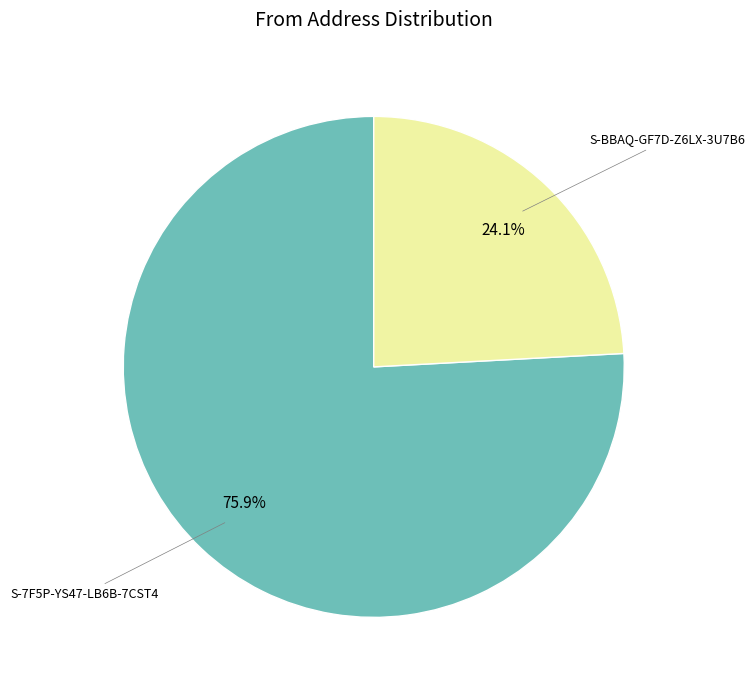

Does any single category account for the majority?

Yes